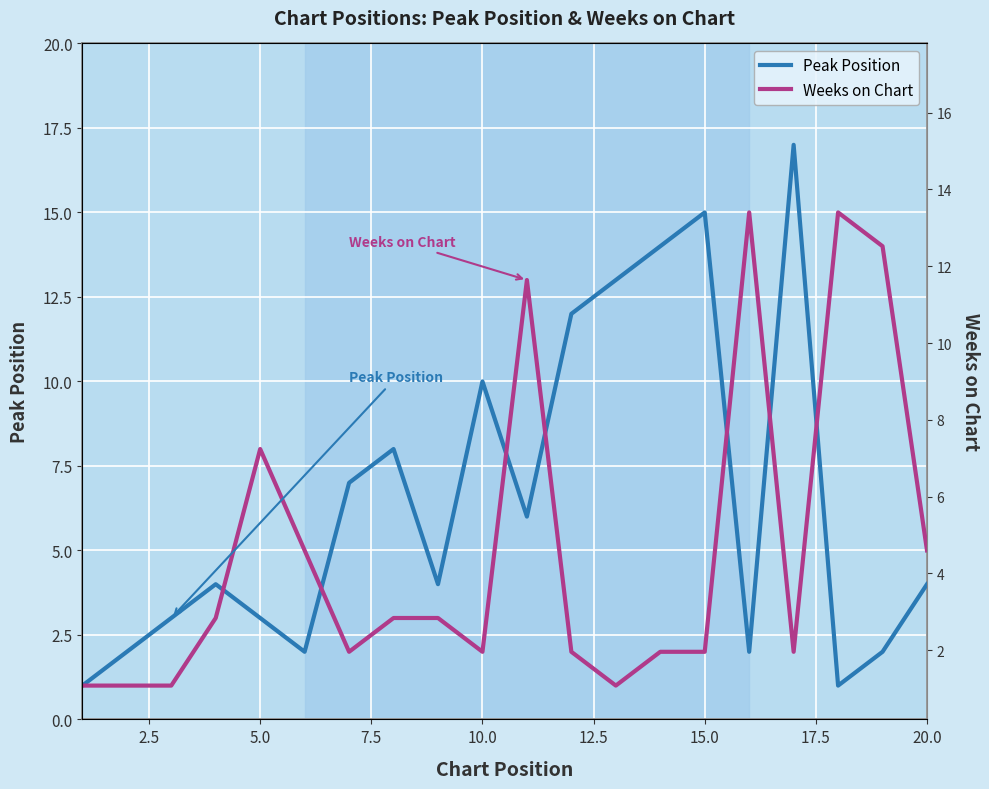

In Peak Position, how many points are higher than both neighbors (excluding endpoints)?

5